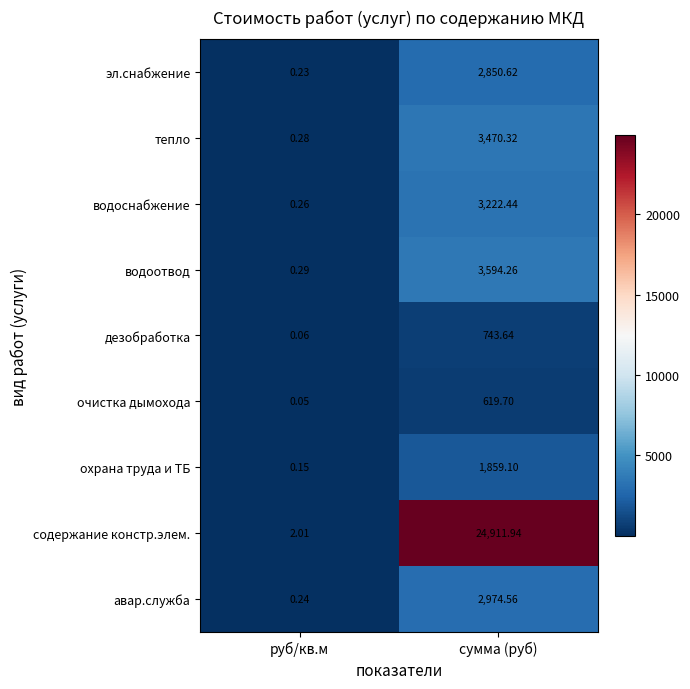

List the series in order of their peak value, highest first.

содержание констр.элем., водоотвод, тепло, водоснабжение, авар.служба, эл.снабжение, охрана труда и ТБ, дезобработка, очистка дымохода